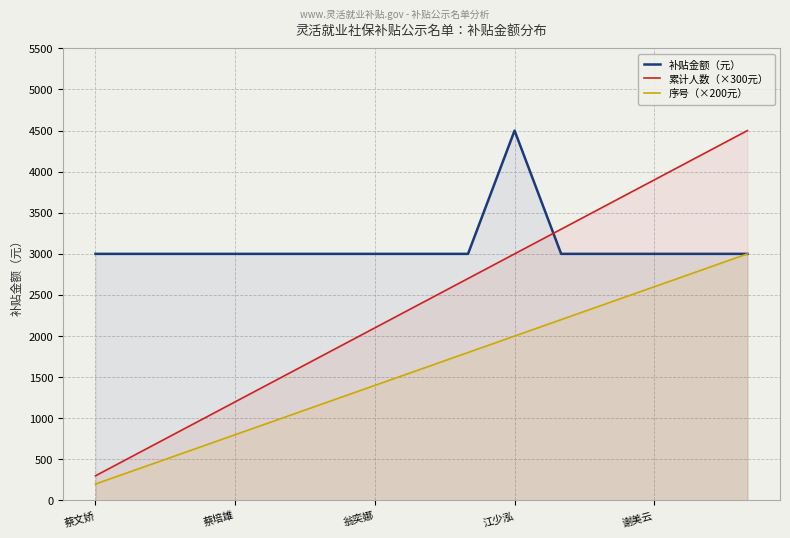

How many data points in 累计人数（×300元） are above 2400?

7